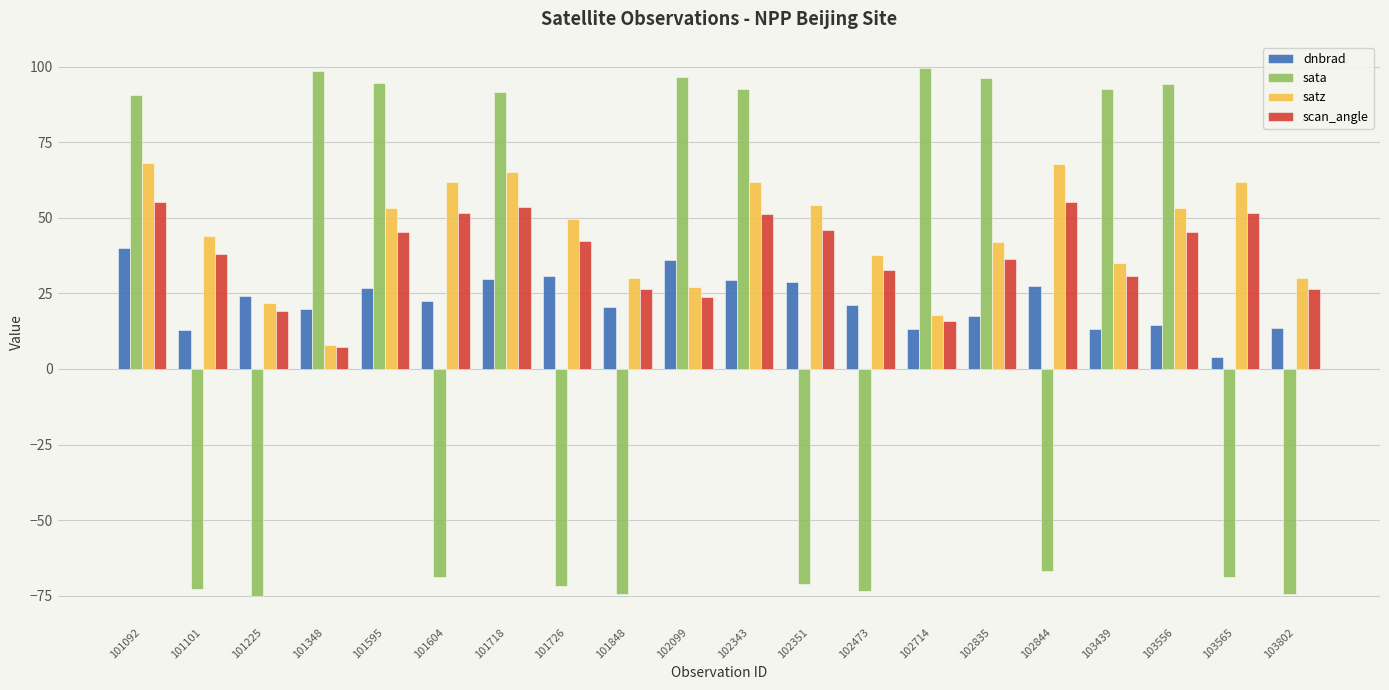

Between 101604 and 101718, which series saw the biggest shift?

sata